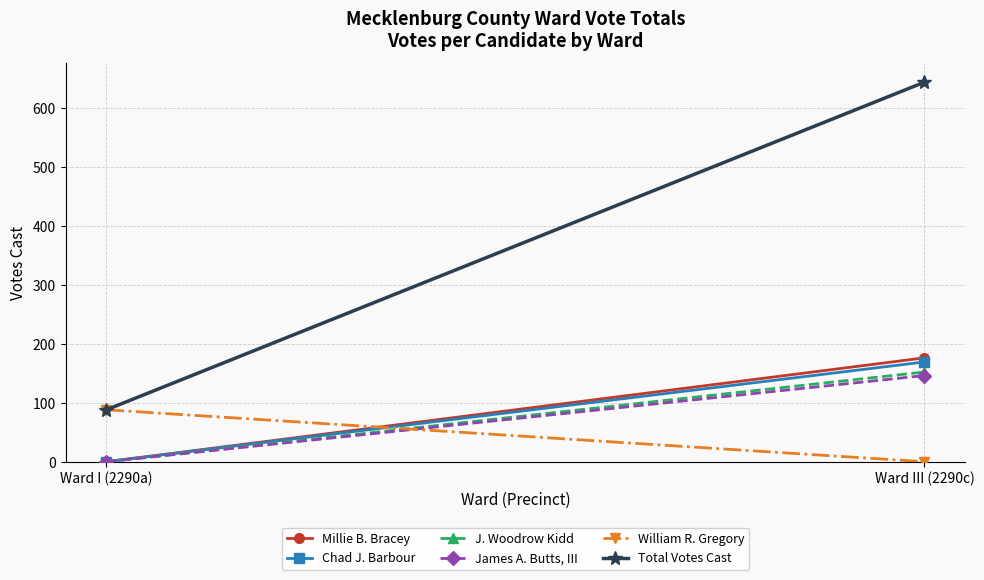

At Ward III (2290c), list the series in order from smallest to largest.

William R. Gregory, James A. Butts, III, J. Woodrow Kidd, Chad J. Barbour, Millie B. Bracey, Total Votes Cast